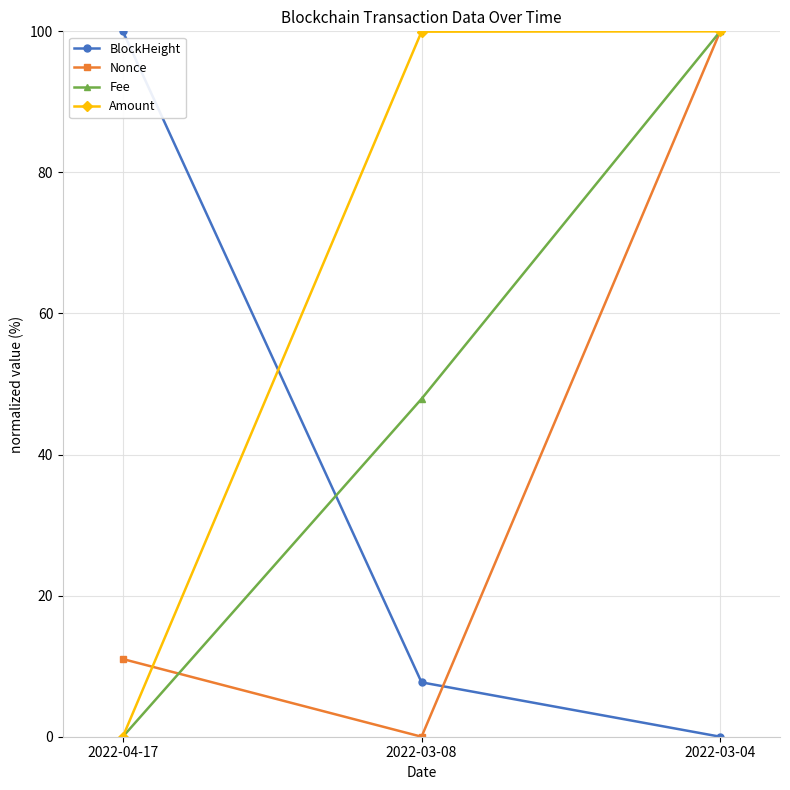

What is the difference between the highest and lowest values at 2022-04-17?

100.0